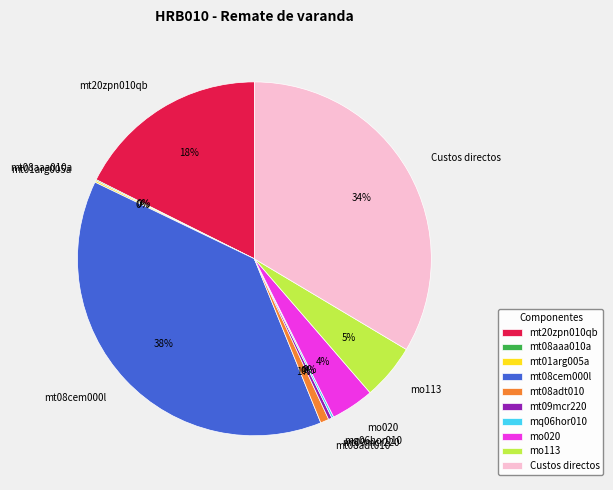

True or false: mt08cem000l accounts for 38% of the total.

True